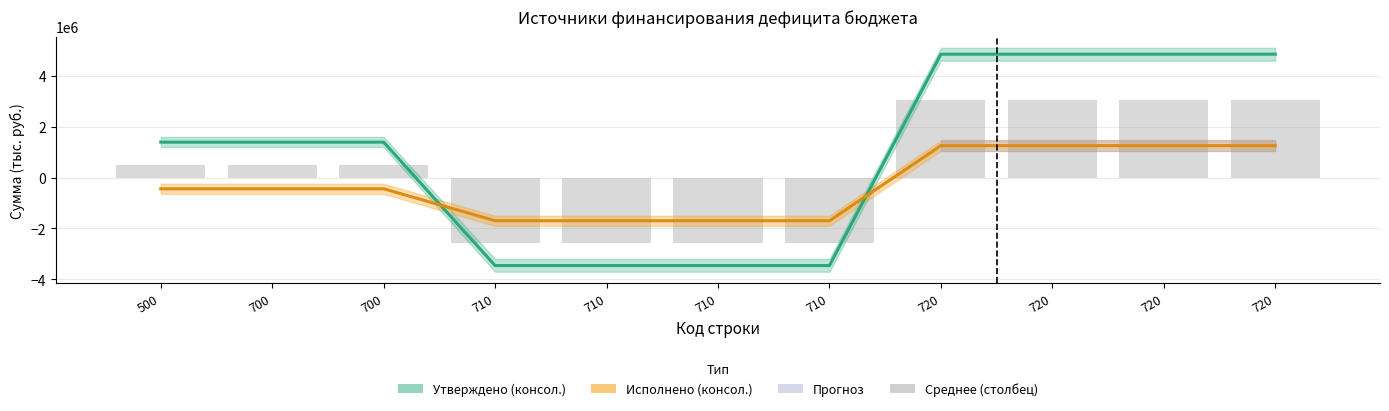

Reading left to right, extract all data points from this chart.

Утверждено (консол.): 500=1394543.5	700=1394543.5	700=1394543.5	710=-3458500.0	710=-3458500.0	710=-3458500.0	710=-3458500.0	720=4853043.5	720=4853043.5	720=4853043.5	720=4853043.5
Исполнено (консол.): 500=-440089.1	700=-440089.1	700=-440089.1	710=-1696631.9	710=-1696631.9	710=-1696631.9	710=-1696631.9	720=1256542.8	720=1256542.8	720=1256542.8	720=1256542.8
Среднее (столбец): 500=477227.2	700=477227.2	700=477227.2	710=-2577566.0	710=-2577566.0	710=-2577566.0	710=-2577566.0	720=3054793.1	720=3054793.1	720=3054793.1	720=3054793.1